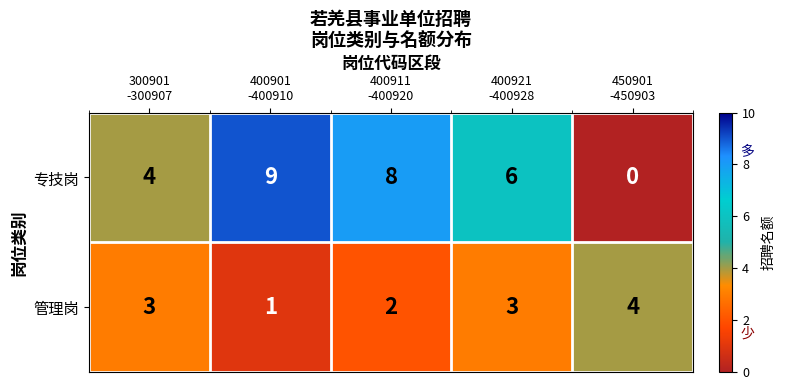

Reading left to right, transcribe all the data shown in this chart.

专技岗: 4	9	8	6	0
管理岗: 3	1	2	3	4